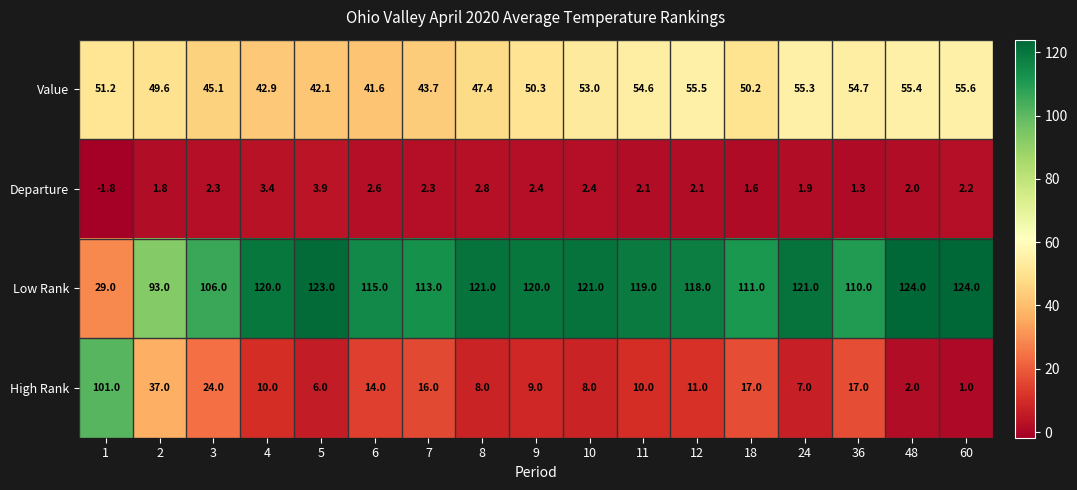

Between 2 and 5, which series saw the biggest shift?

High Rank